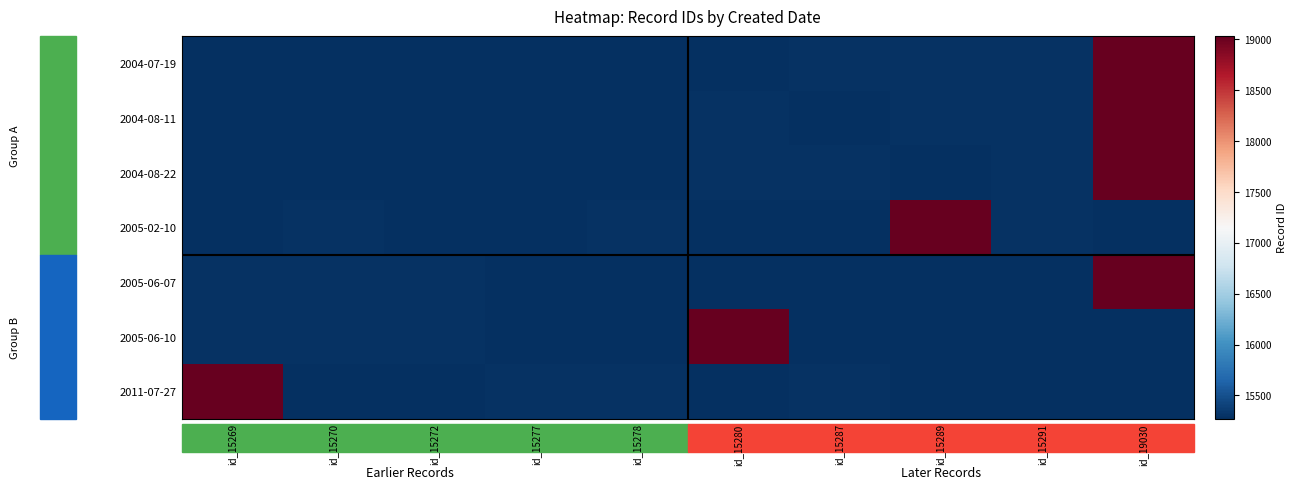

Which category has the highest value across all series?

id_19030